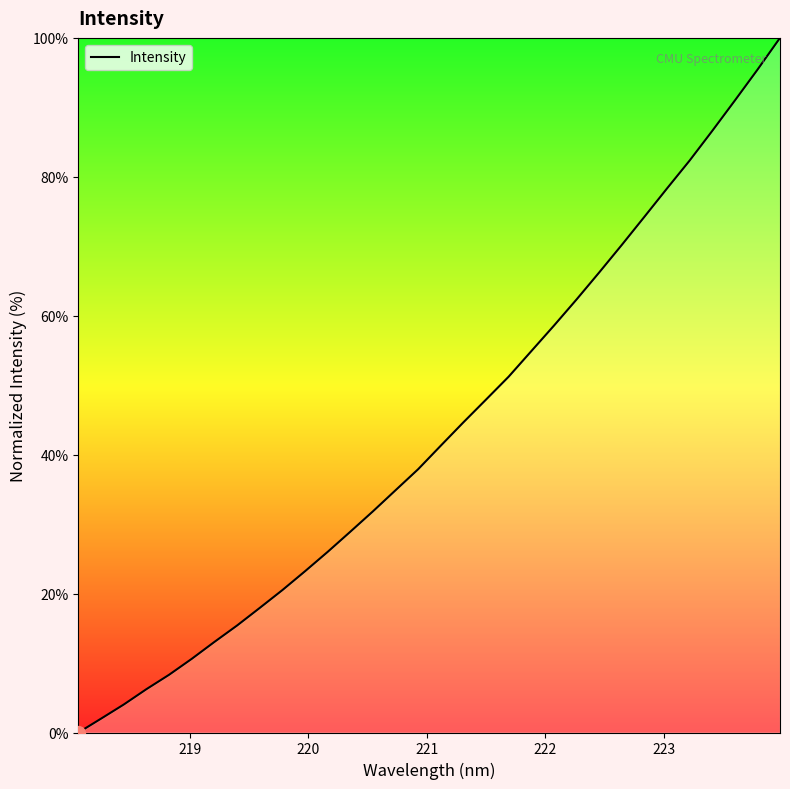

What is the greatest value displayed?

100.0